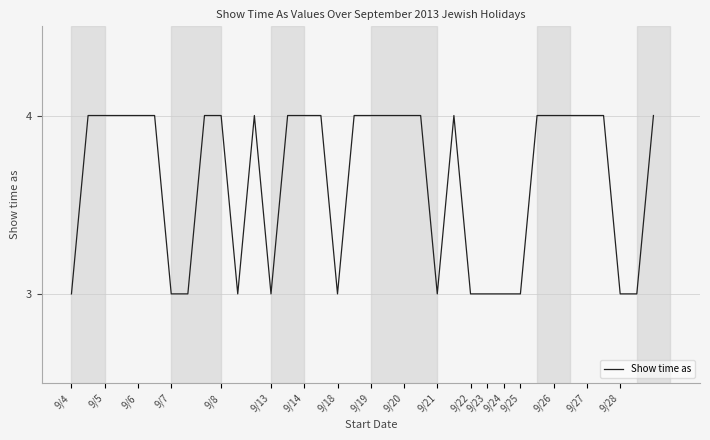

What is the maximum value shown in the chart?

4